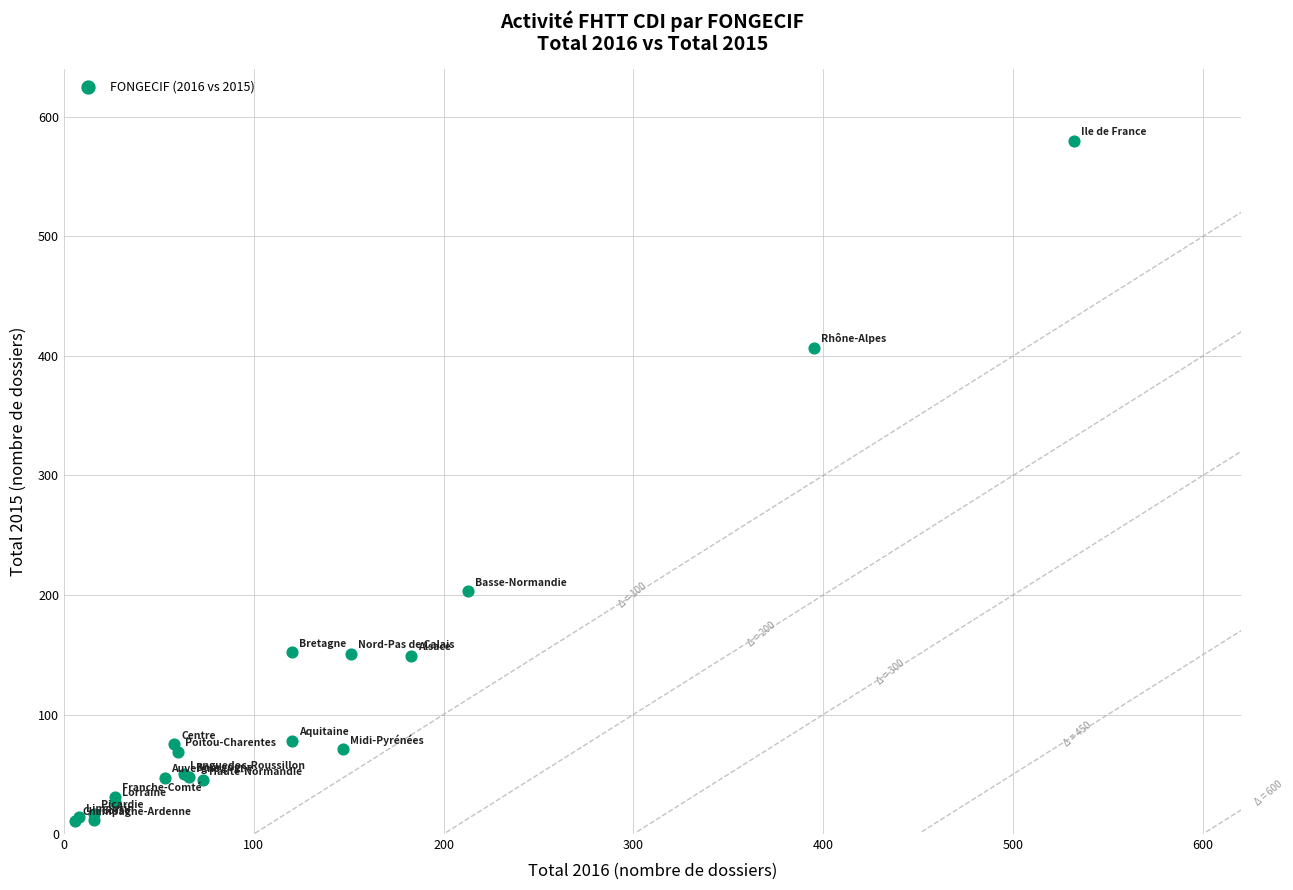

What Y value in the scatter plot is closest to 295?

203